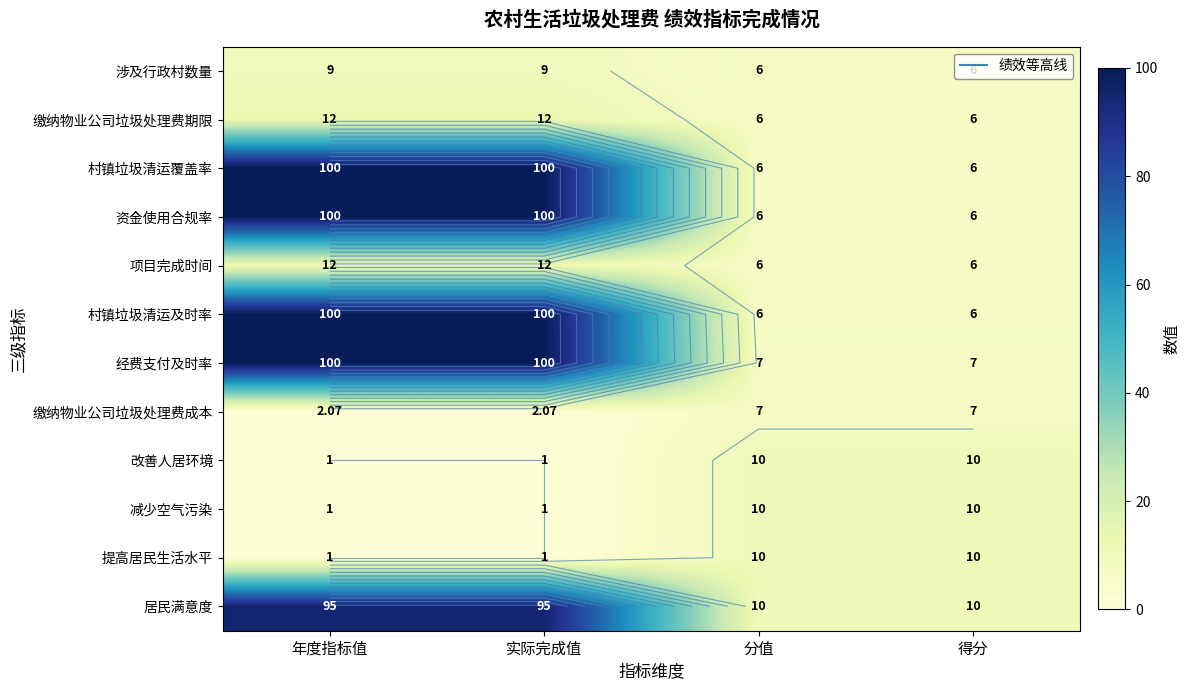

What is the difference between the maximum and minimum values in the 提高居民生活水平 series?

9.0